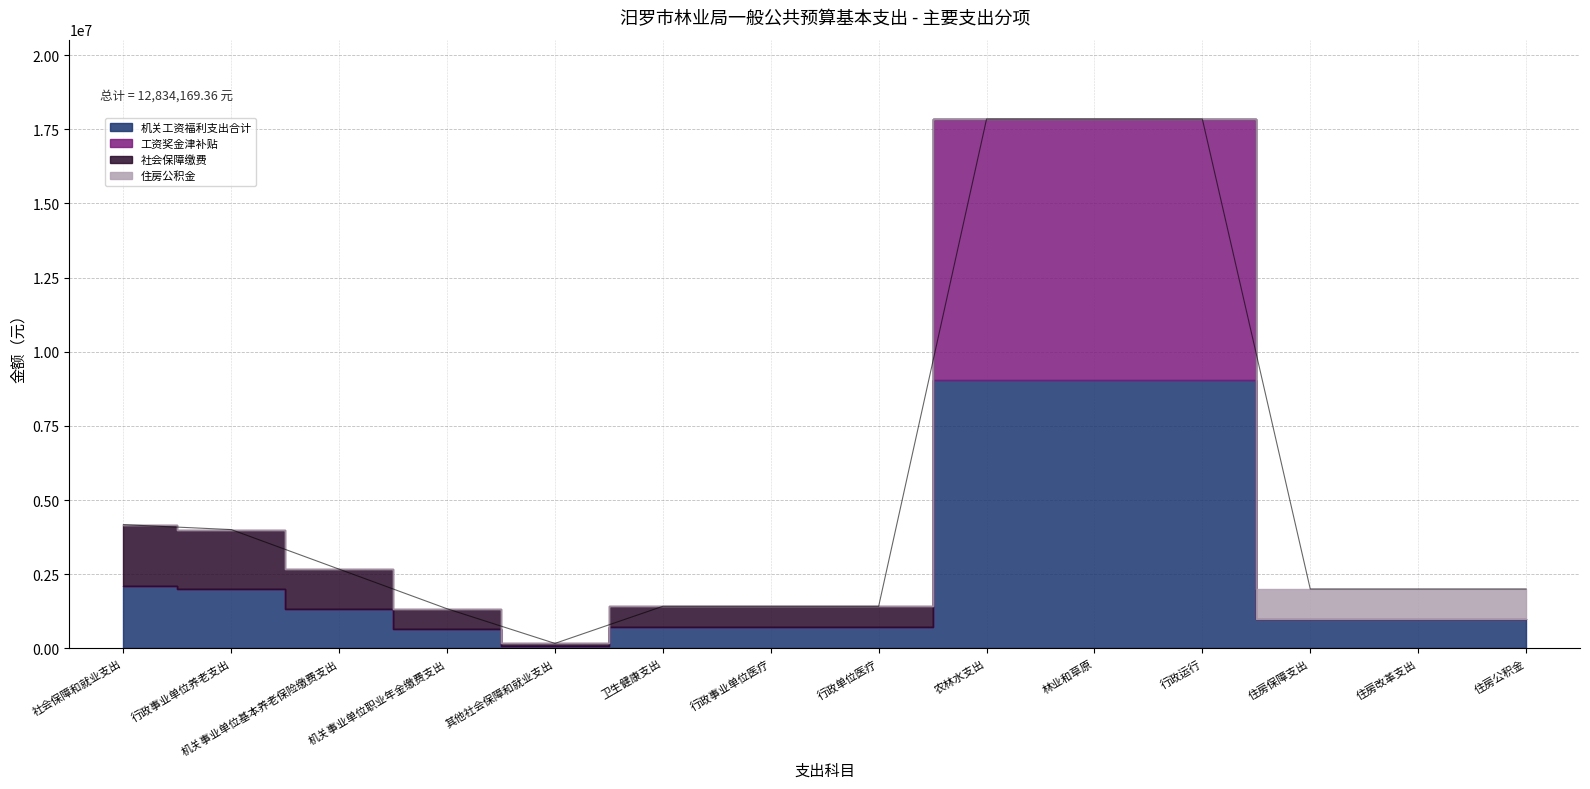

What is the difference between the highest and lowest values at 林业和草原?

9038388.3